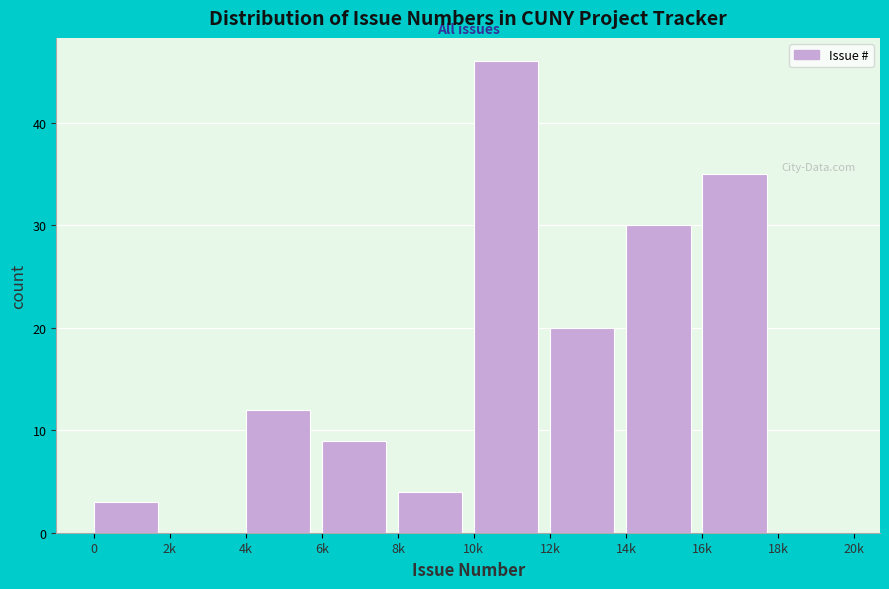

Reading left to right, extract all data points from this chart.

0=3	2k=0	4k=12	6k=9	8k=4	10k=46	12k=20	14k=30	16k=35	18k=0